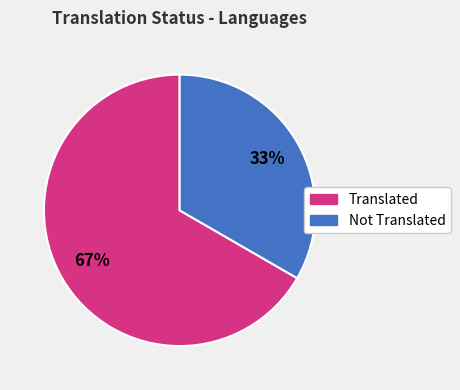

Is it true that Not Translated is 46% of the pie?

False